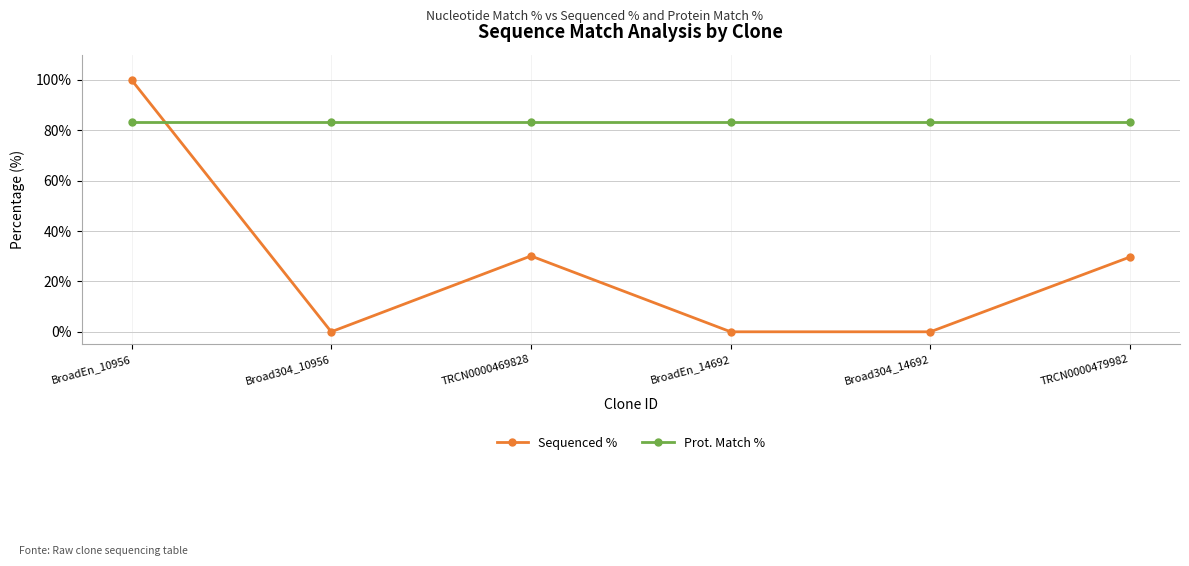

What position from the right is TRCN0000469828?

4